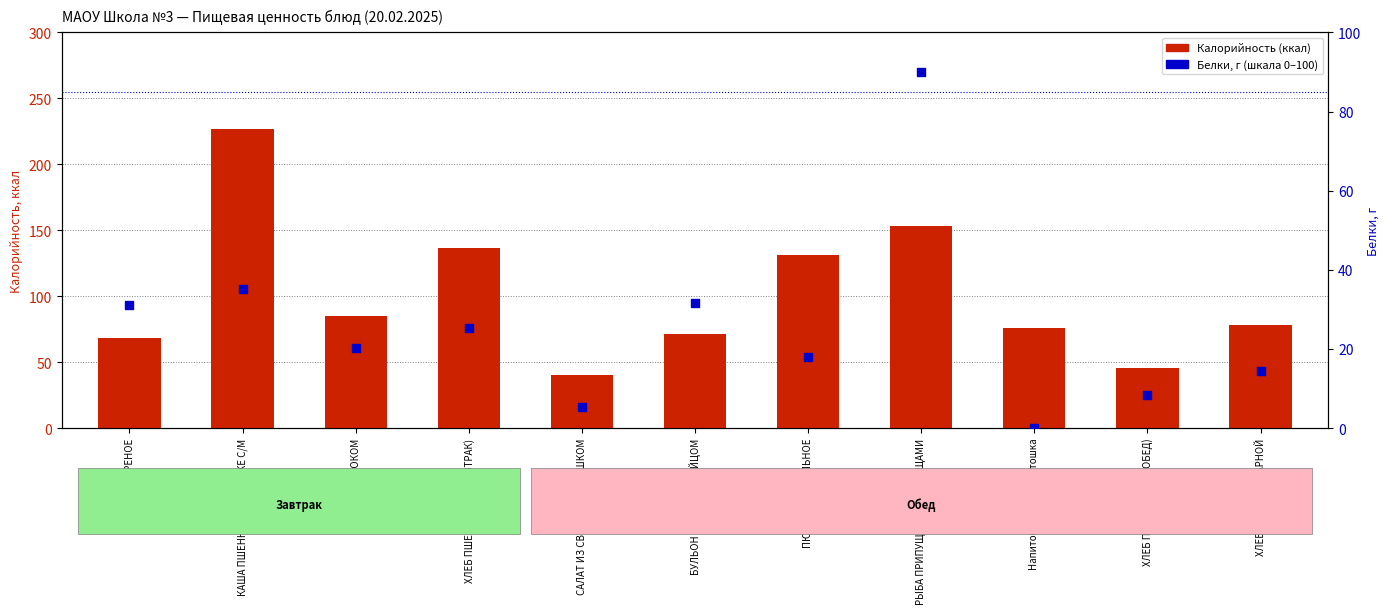

What is the total value across all series at БУЛЬОН КУРИНЫЙ С ЯЙЦОМ?

103.0